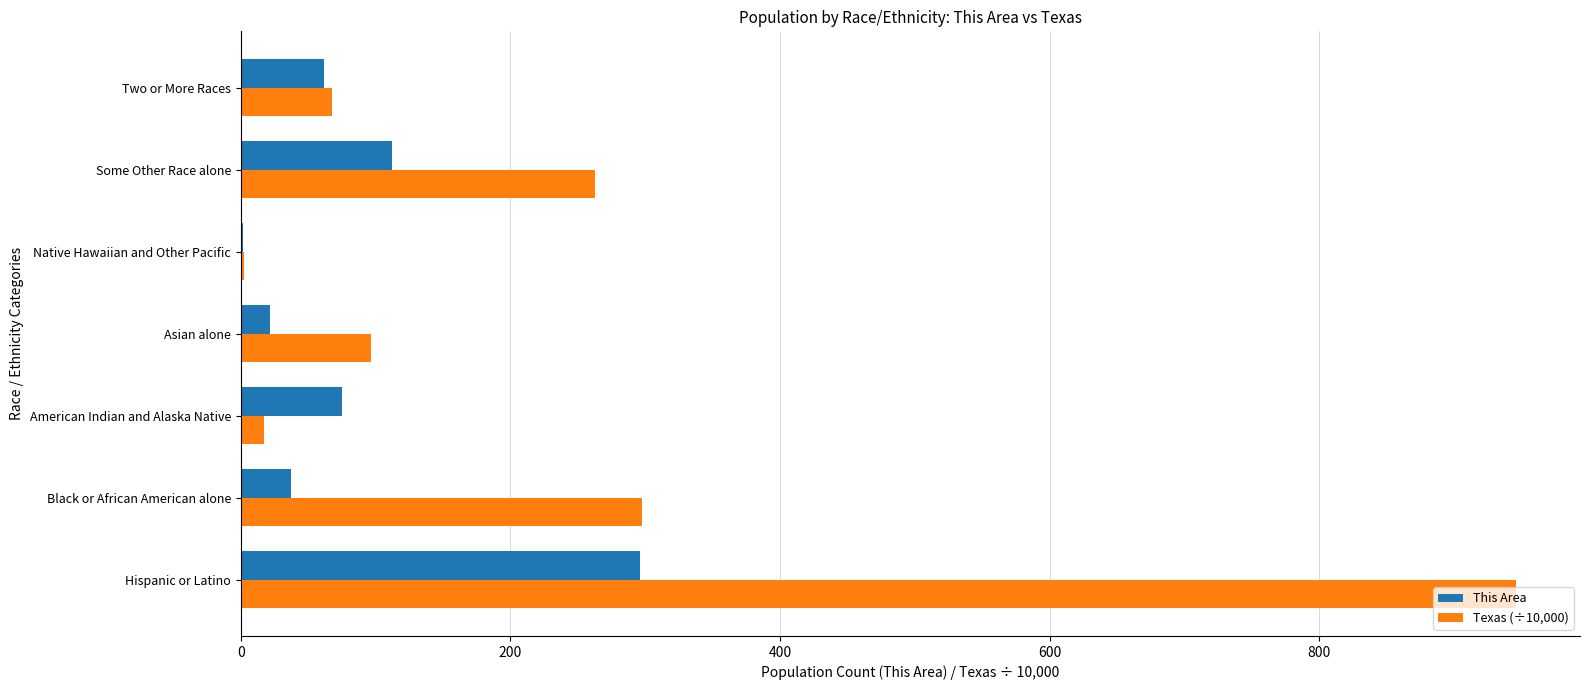

What is the sum of all Texas (÷10,000) values?

1690.5